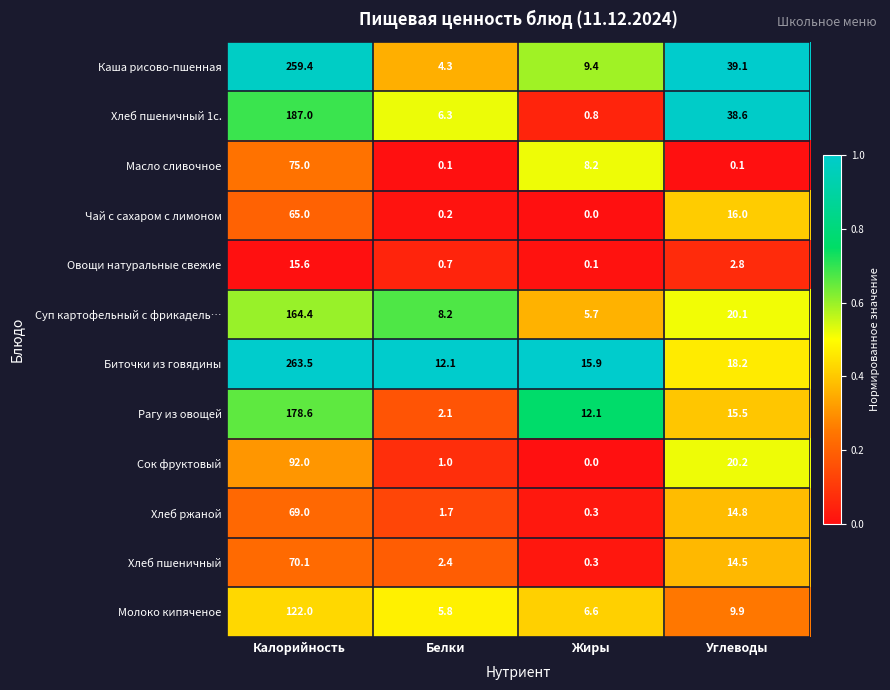

How many series are shown in this chart?

12